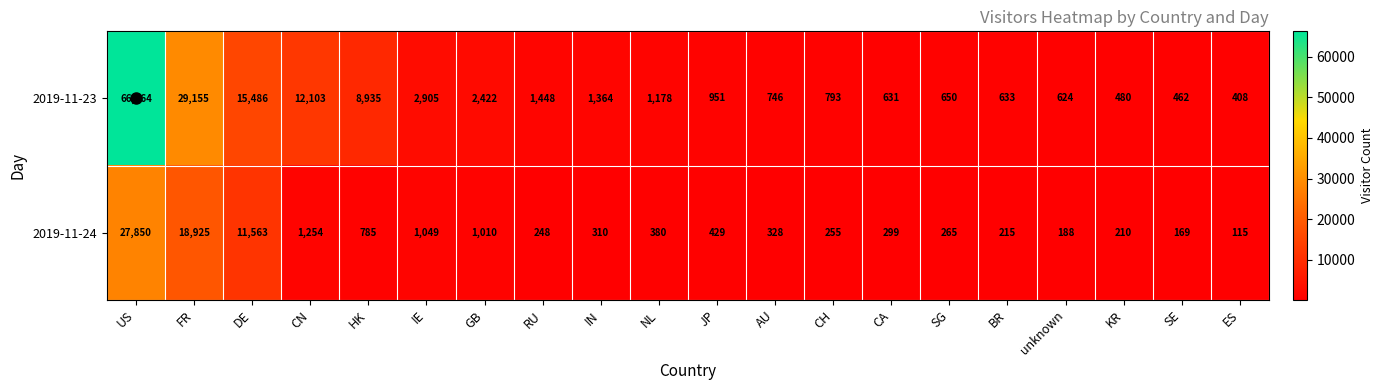

List the series in order of their peak value, lowest first.

2019-11-24, 2019-11-23